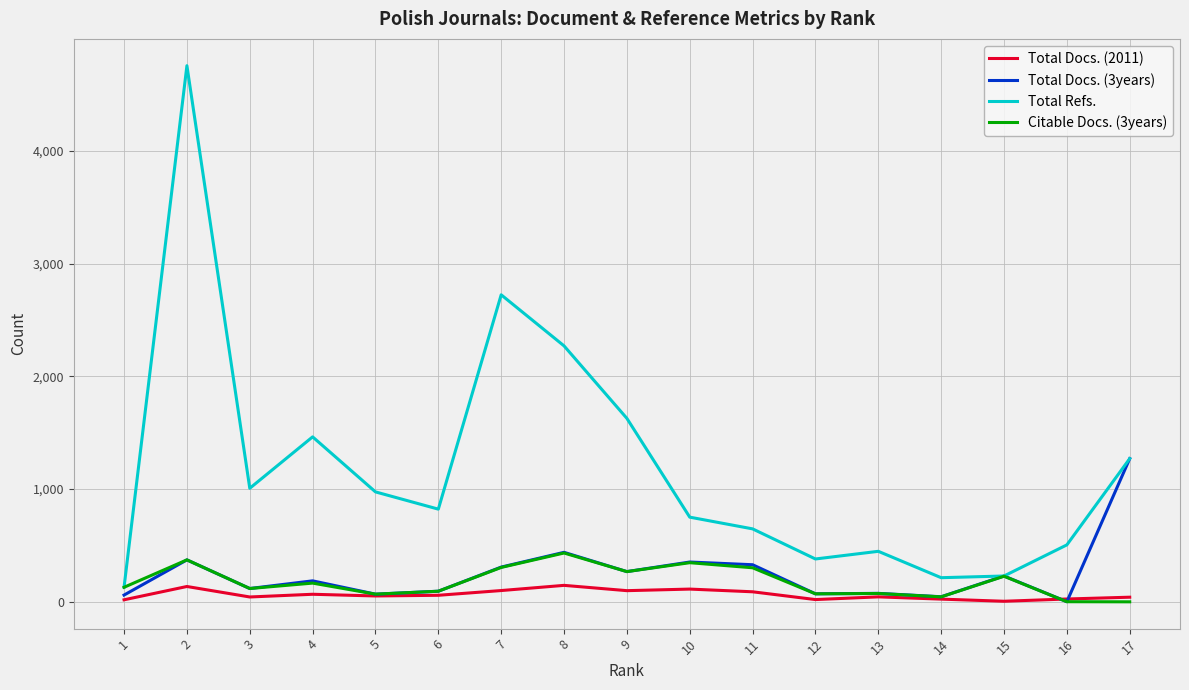

Is the value of Total Refs. at 14 greater than the value of Citable Docs. (3years) at 16?

Yes